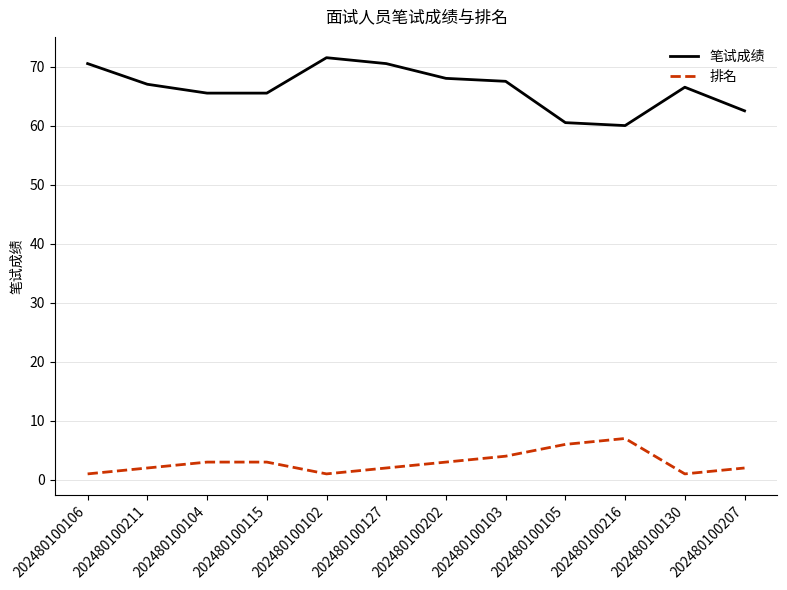

Reading left to right, transcribe all the data shown in this chart.

笔试成绩: 70.5	67.0	65.5	65.5	71.5	70.5	68.0	67.5	60.5	60.0	66.5	62.5
排名: 1.0	2.0	3.0	3.0	1.0	2.0	3.0	4.0	6.0	7.0	1.0	2.0